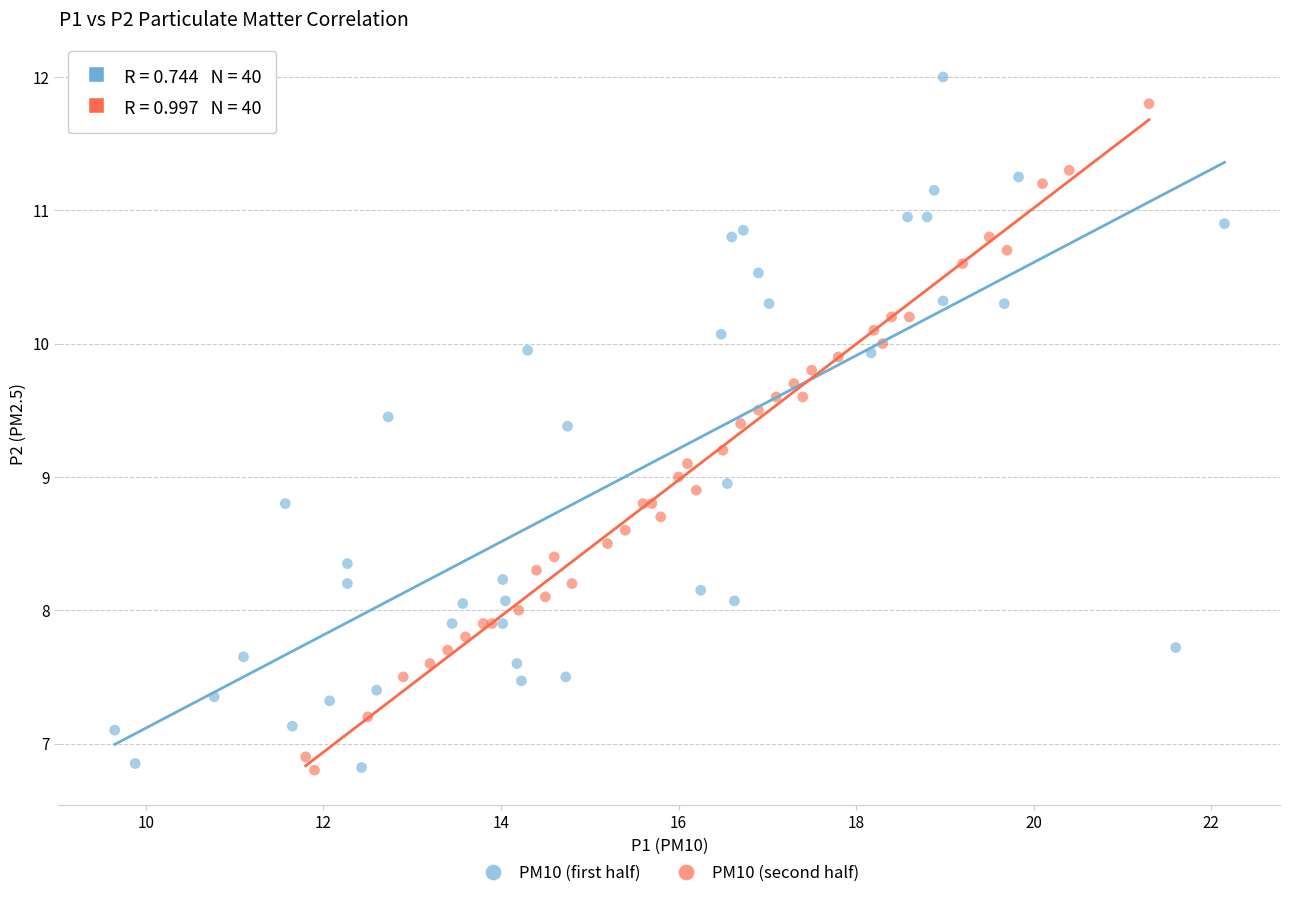

Which series reaches the maximum Y coordinate?

PM10 (first half)